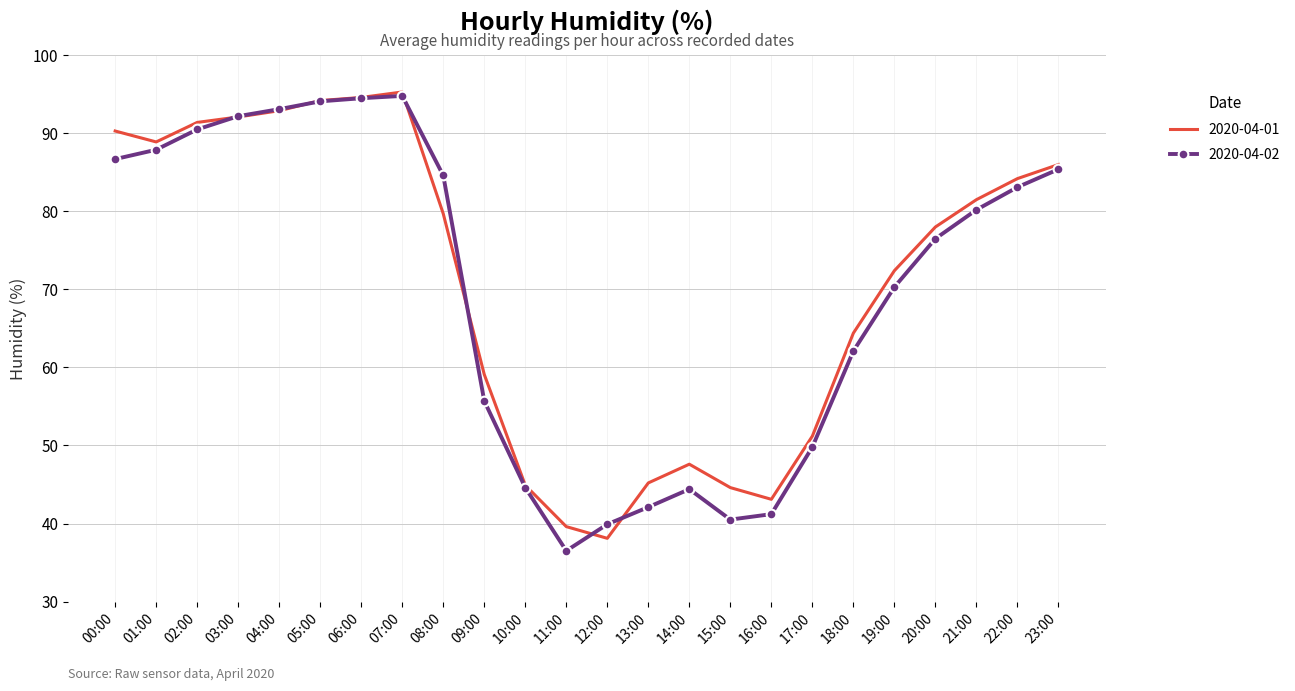

What position from the right is 22:00?

2